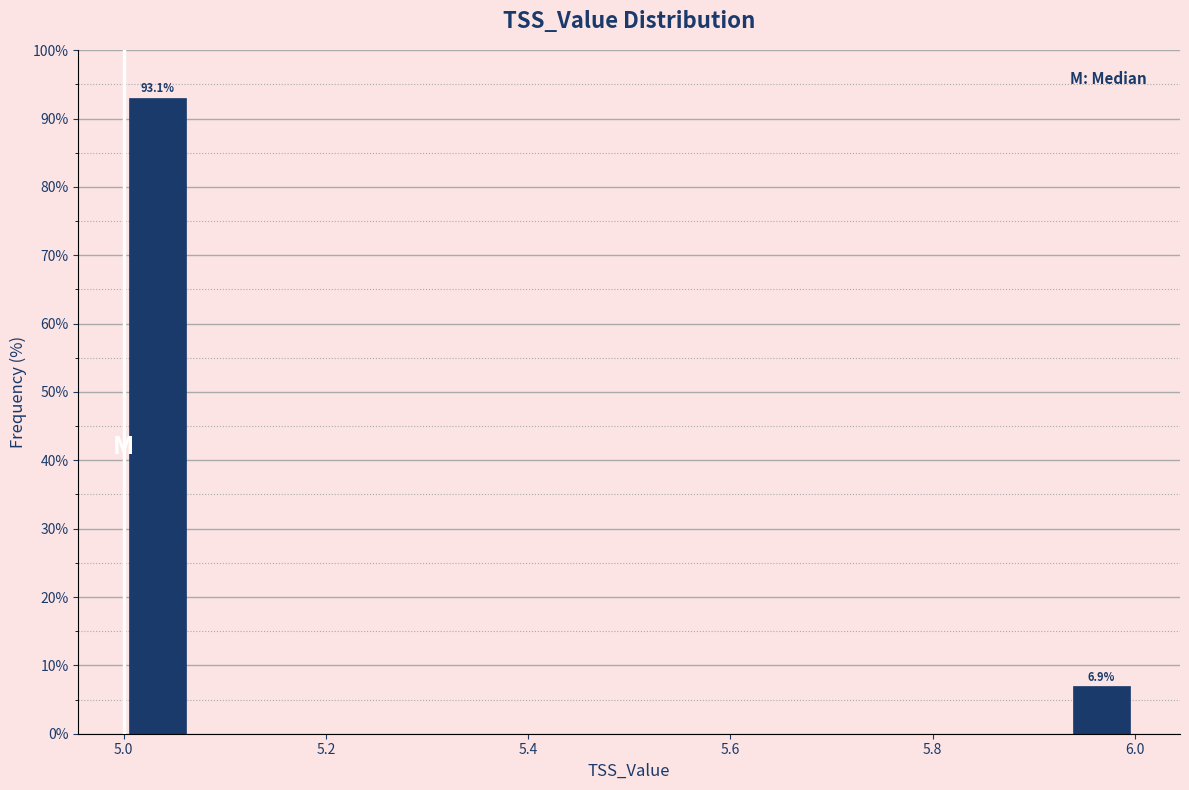

Read against the x-axis, roughly where is the centre of the tallest bar?

5.04